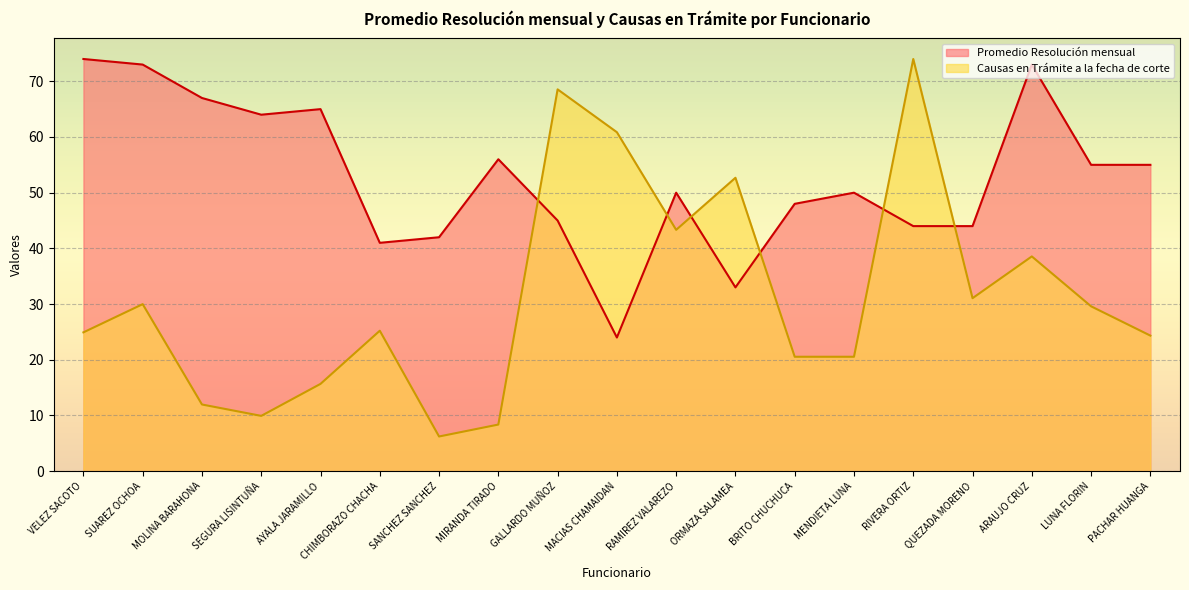

Reading left to right, what are all the values shown in this chart?

Promedio Resolución mensual: 74.0	73.0	67.0	64.0	65.0	41.0	42.0	56.0	45.0	24.0	50.0	33.0	48.0	50.0	44.0	44.0	73.0	55.0	55.0
Causas en Trámite a la fecha de corte: 24.9	30.0	12.0	9.9	15.7	25.2	6.2	8.4	68.5	60.9	43.3	52.7	20.5	20.5	74.0	31.1	38.6	29.6	24.3